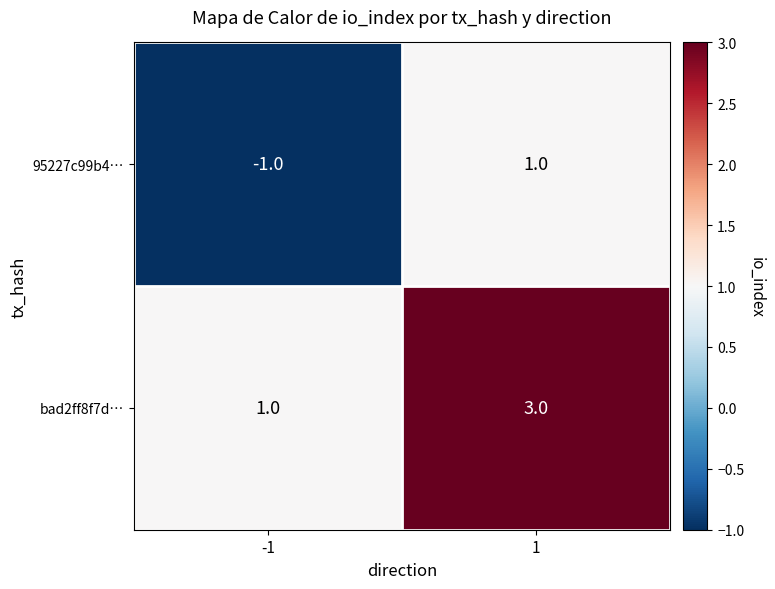

What is the sum of the bad2ff8f7d… values at 1 and -1?

4